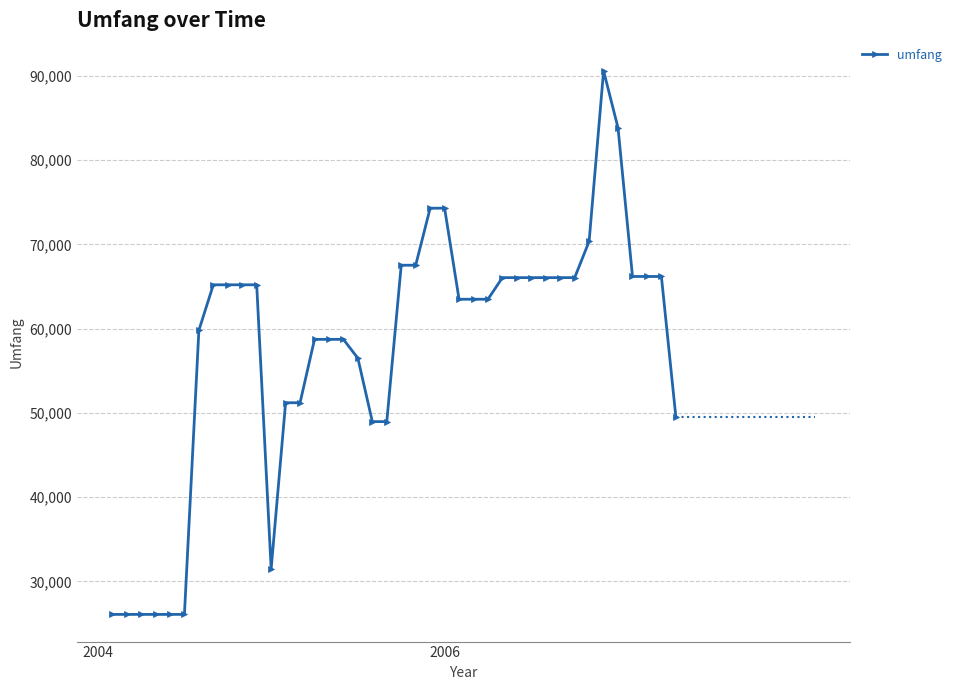

What is the difference between the maximum and minimum values?

64532.7